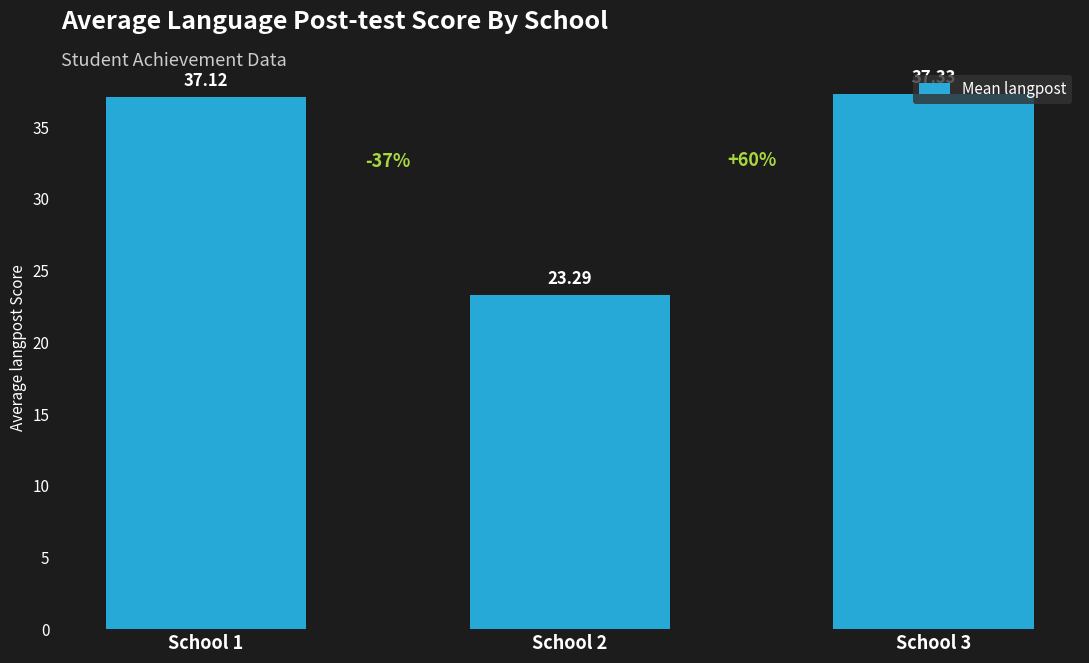

What is the value of the 2nd bar from the left?

23.3